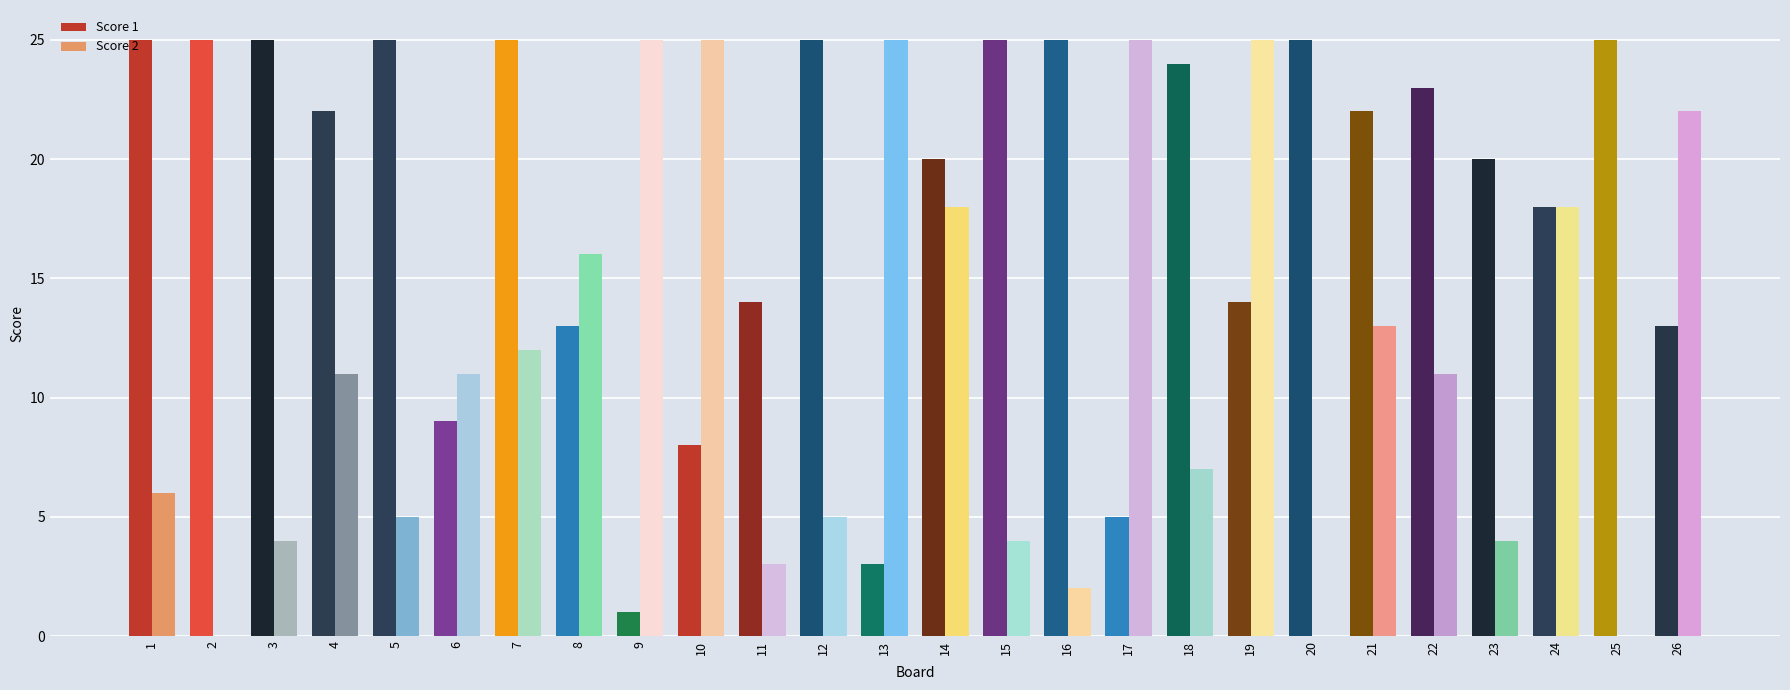

Are the bars grouped side by side (vs. stacked)?

Yes